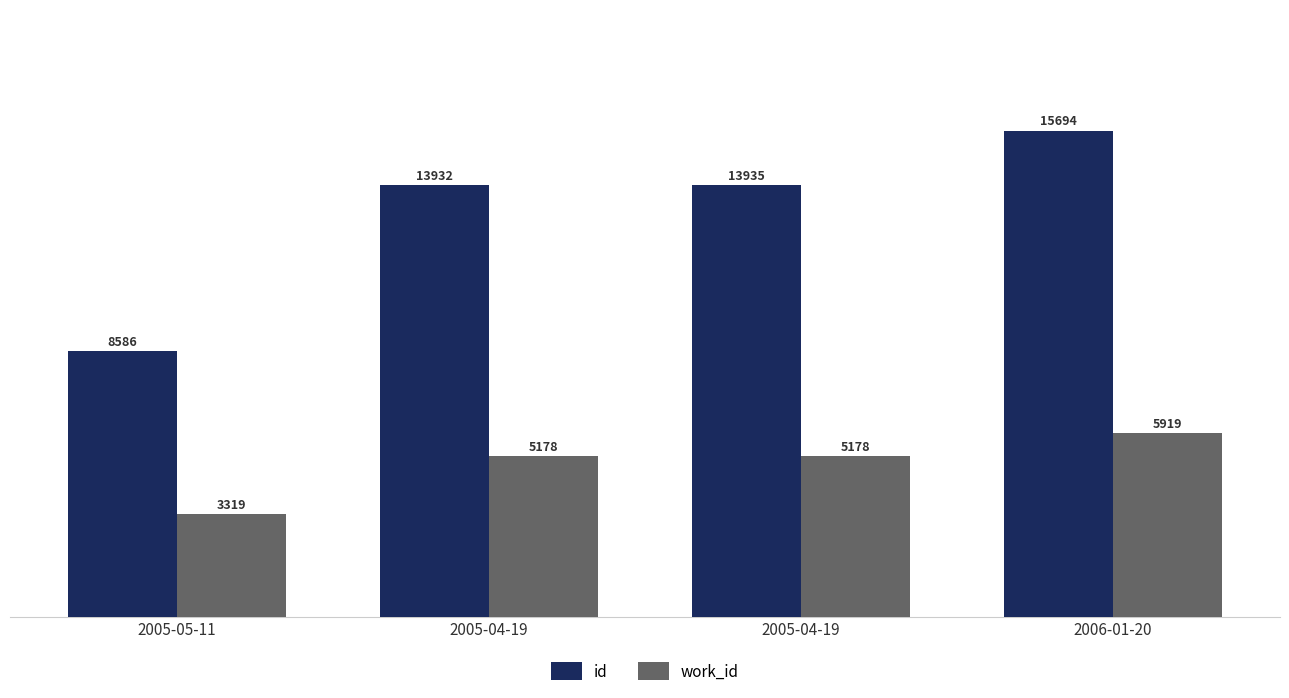

True or false: id has a value of 13932 at 2005-04-19.

True